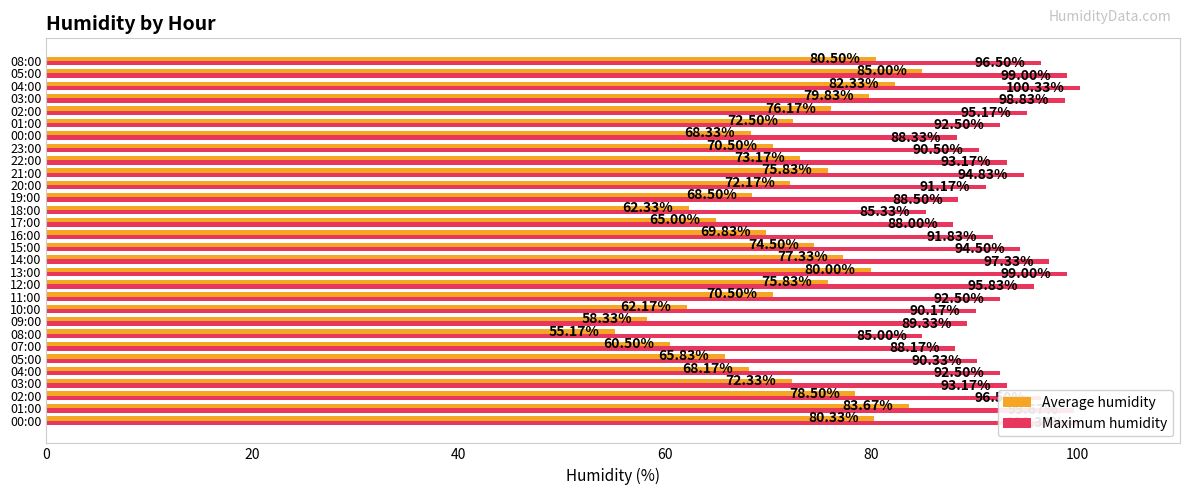

Is it true that Average humidity equals 19.3 at 20?

False